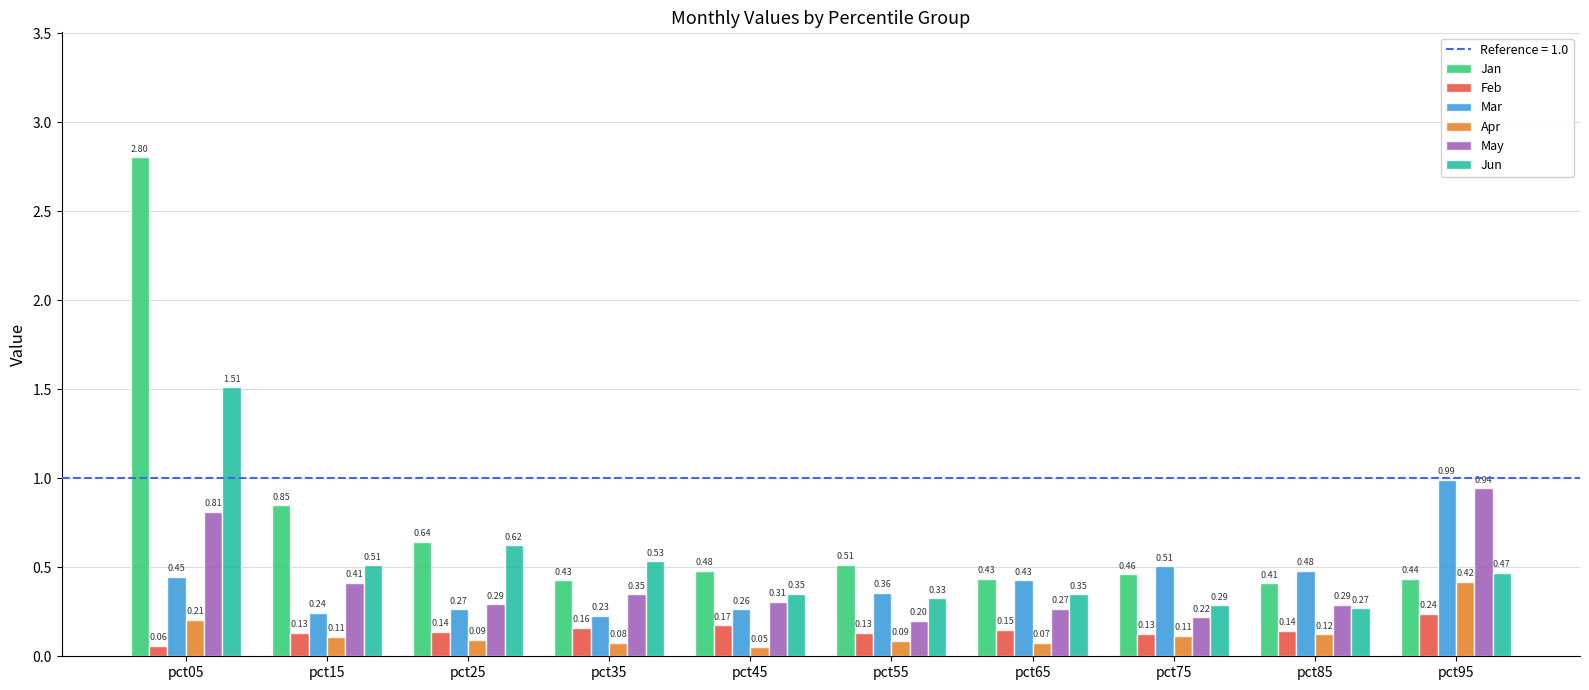

At which category is the sum across all series the highest?

pct05